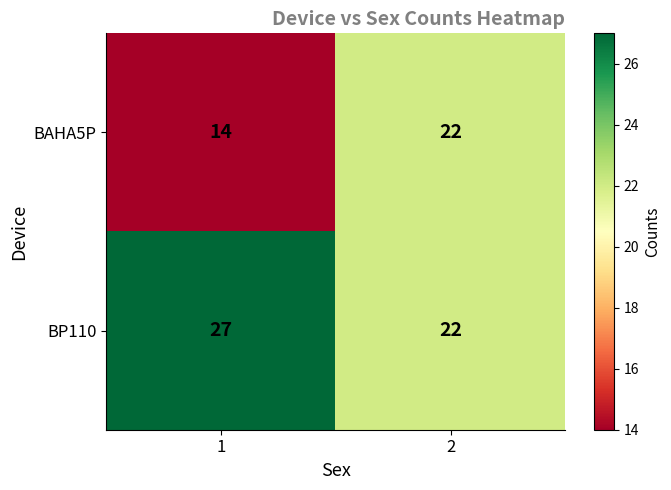

Which series changed the most between 1 and 2?

BAHA5P